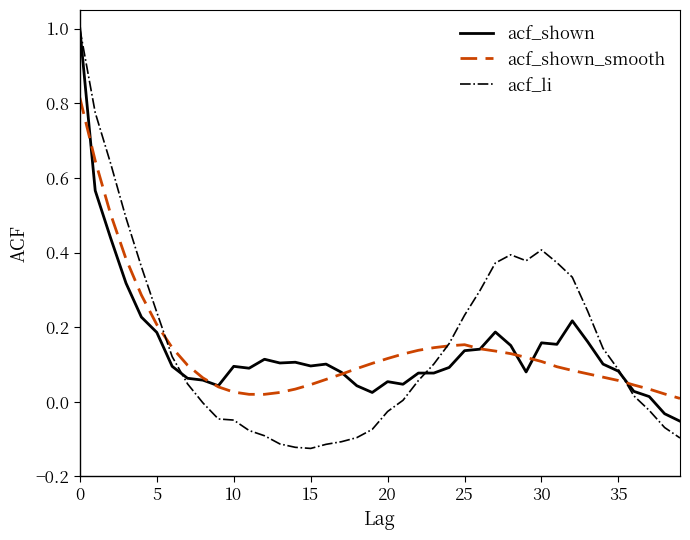

Which series has the largest range (max minus min)?

acf_li